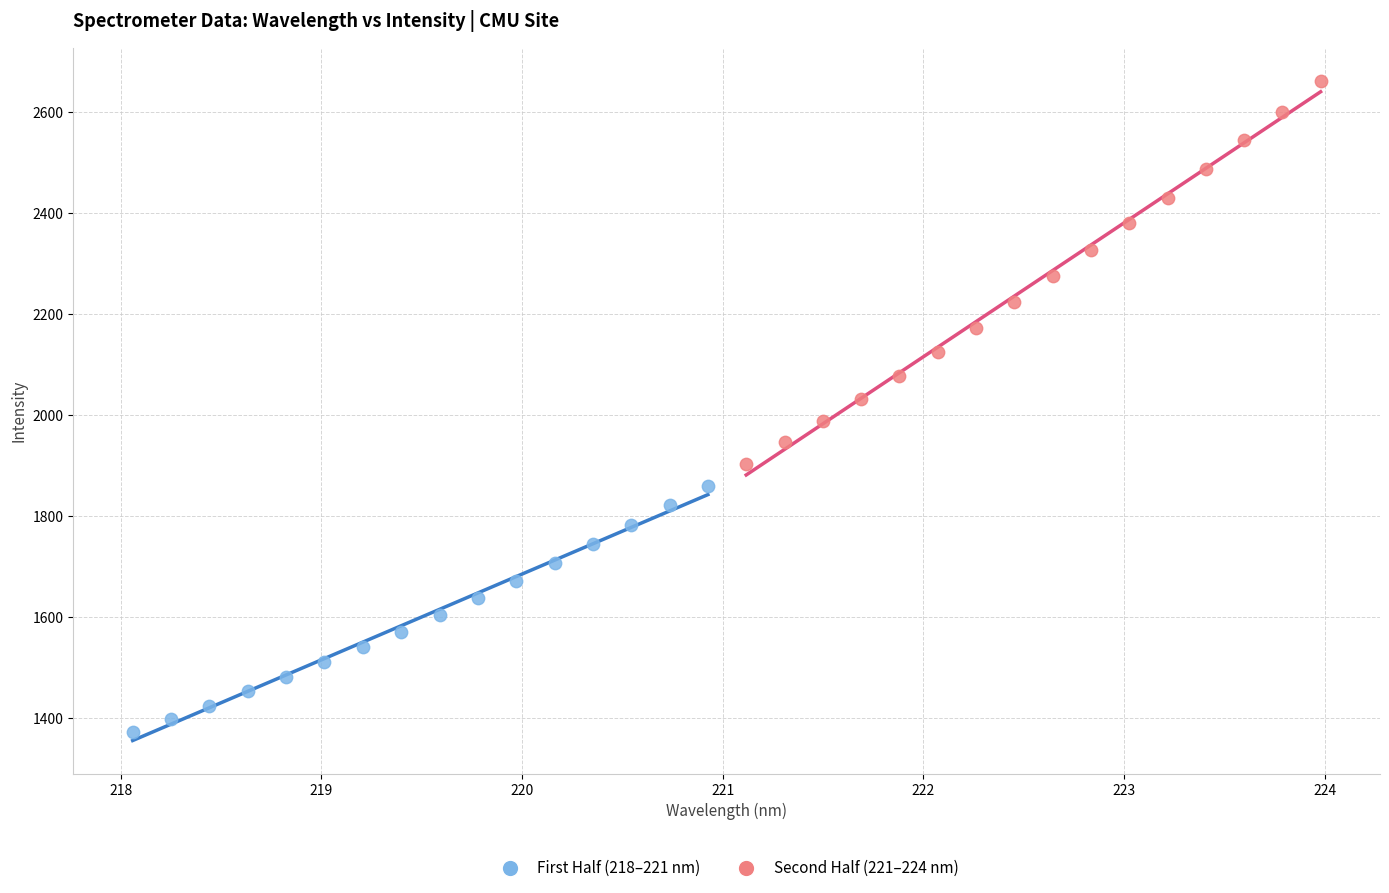

Which series reaches the minimum Y coordinate?

First Half (218–221 nm)